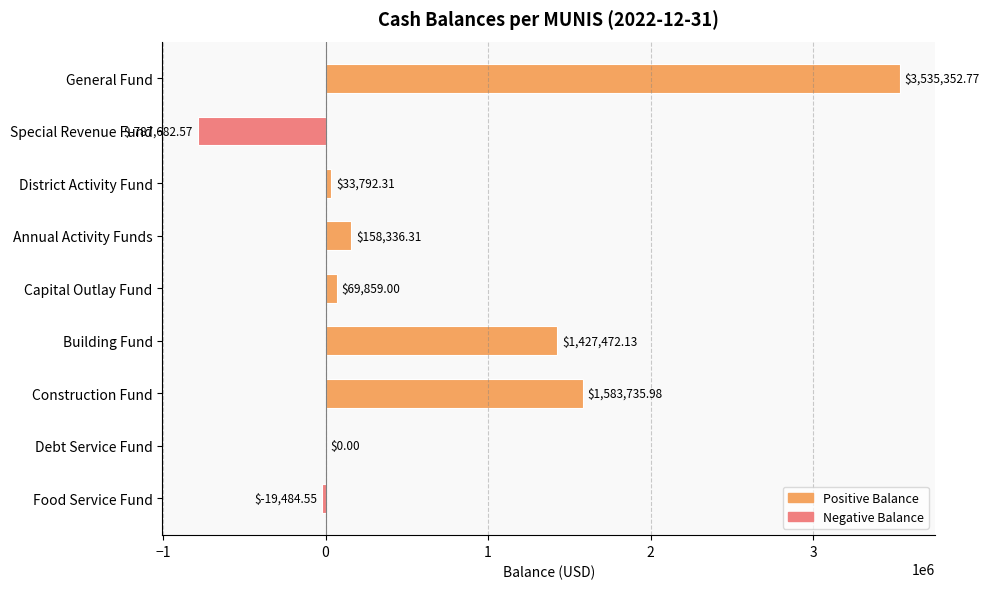

Which category has the highest value across all series?

General Fund